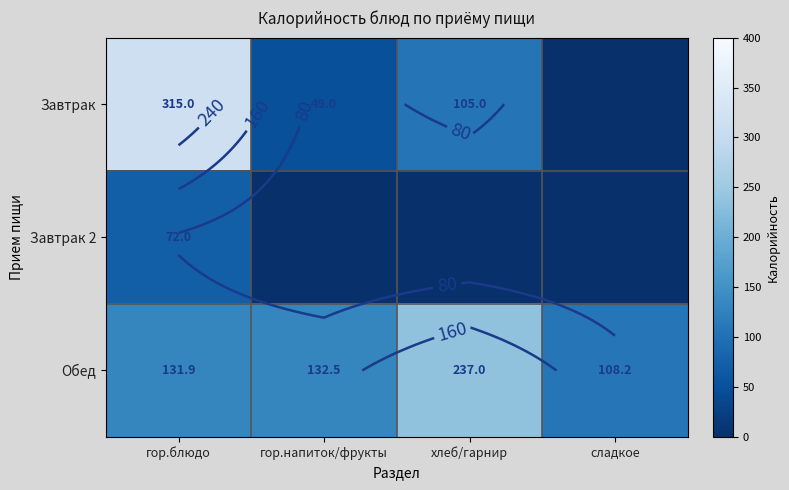

What is the difference between the maximum and second lowest values in the Завтрак 2 series?

72.0